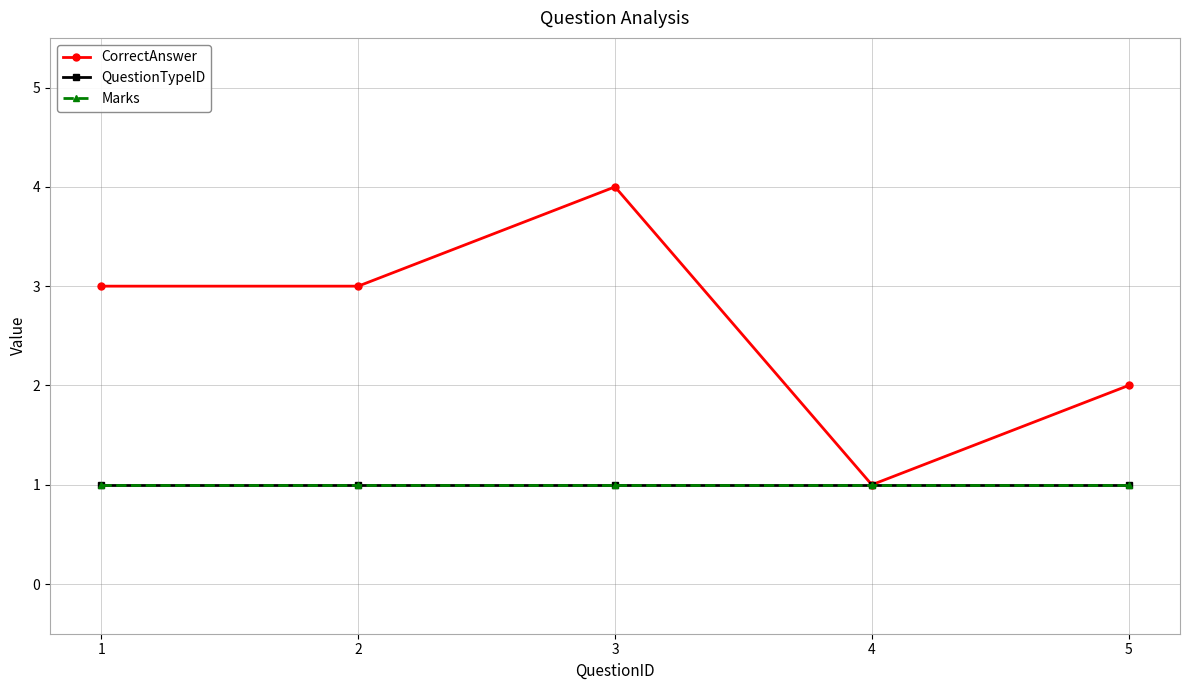

What is the maximum value for CorrectAnswer?

4